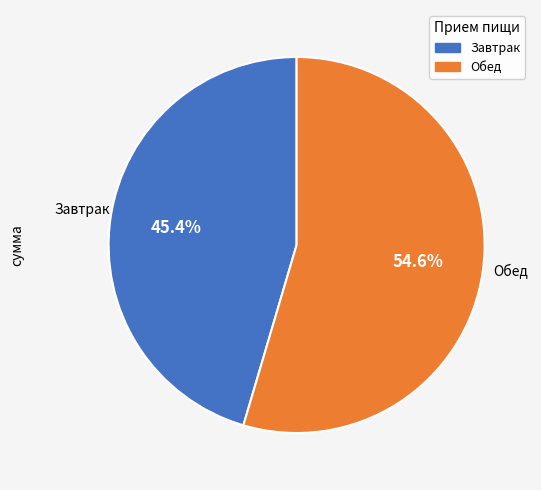

Do Обед and Завтрак together represent more than half of the pie?

Yes